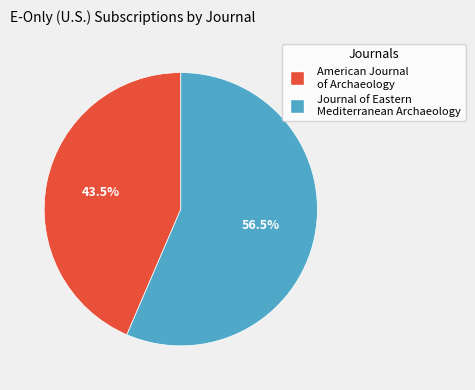

Rank the categories by value from lowest to highest.

American Journal of Archaeology, Journal of Eastern Mediterranean Archaeology